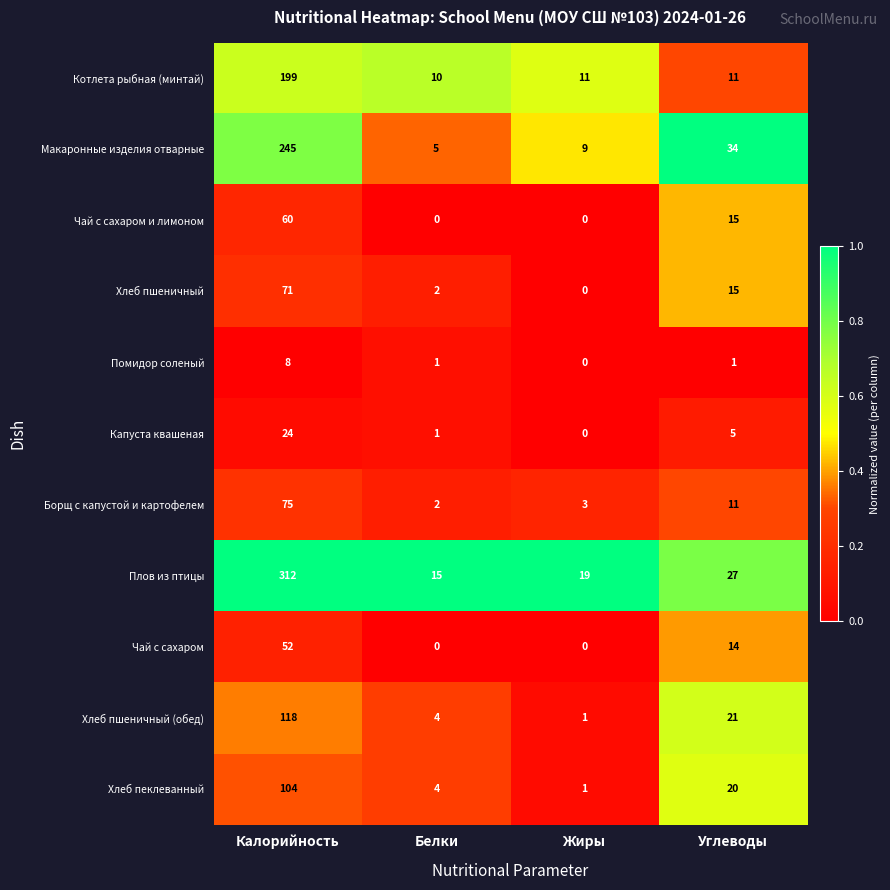

At which category does the chart reach its peak across all series?

Калорийность